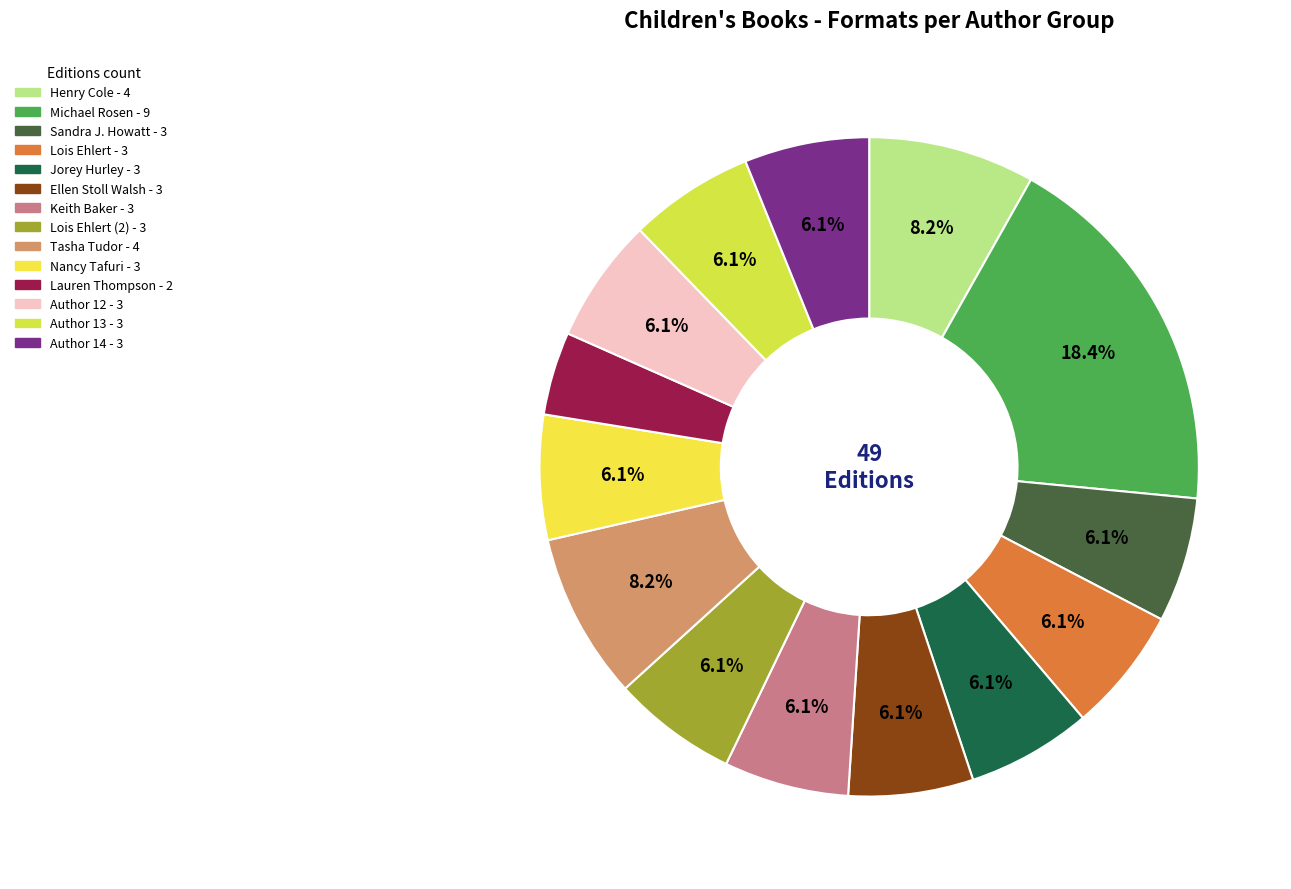

To the nearest percent, what is the average slice percentage?

7%